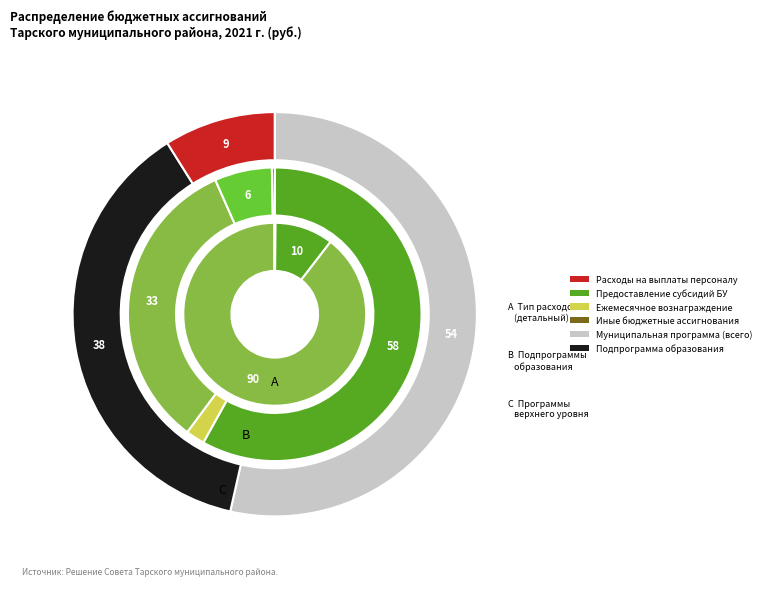

What is the change in value from Реализация прочих мероприятий to Ежемесячное денежное вознаграждение?

-145431632.6